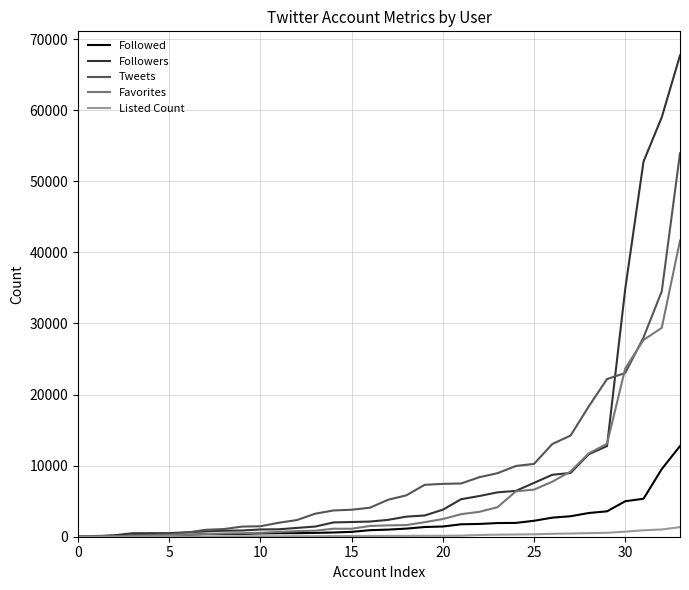

Which series has the largest range (max minus min)?

Followers